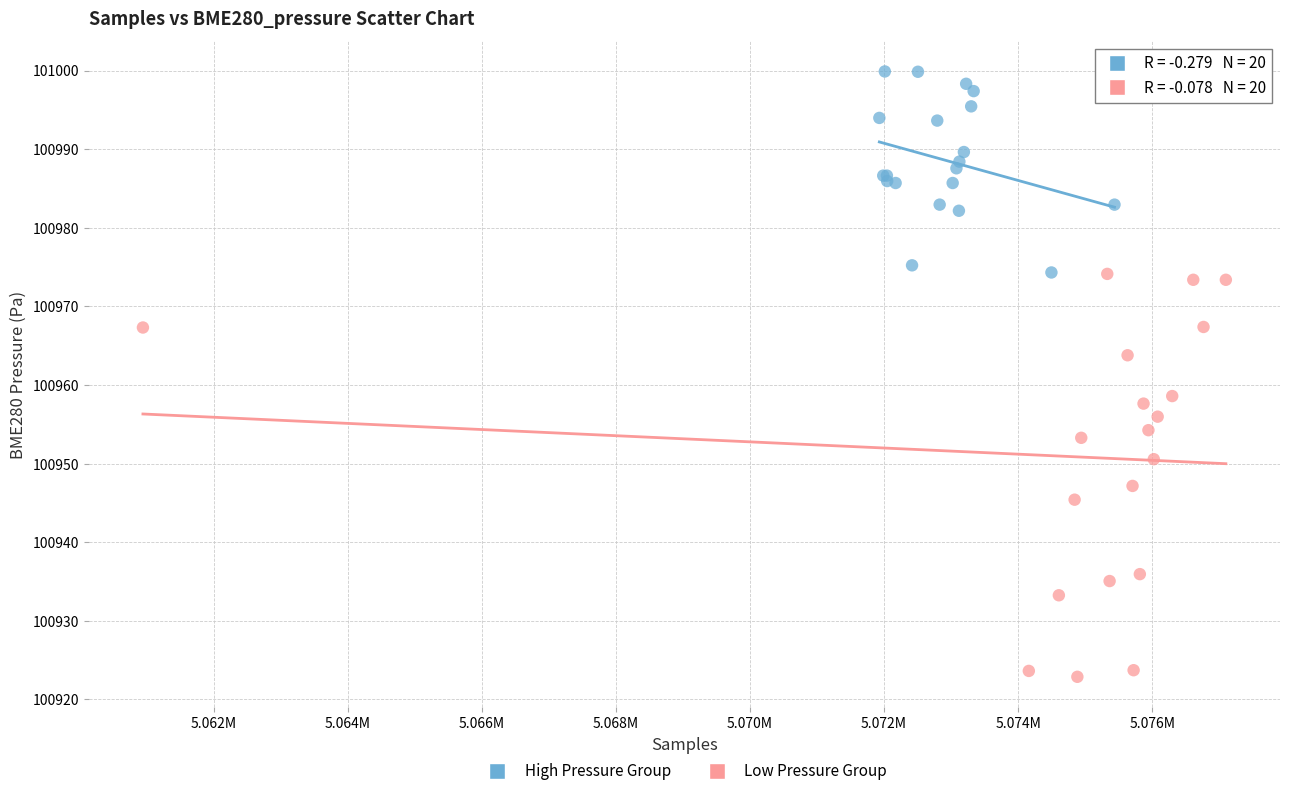

What are all the series names shown in the legend?

High Pressure Group, Low Pressure Group